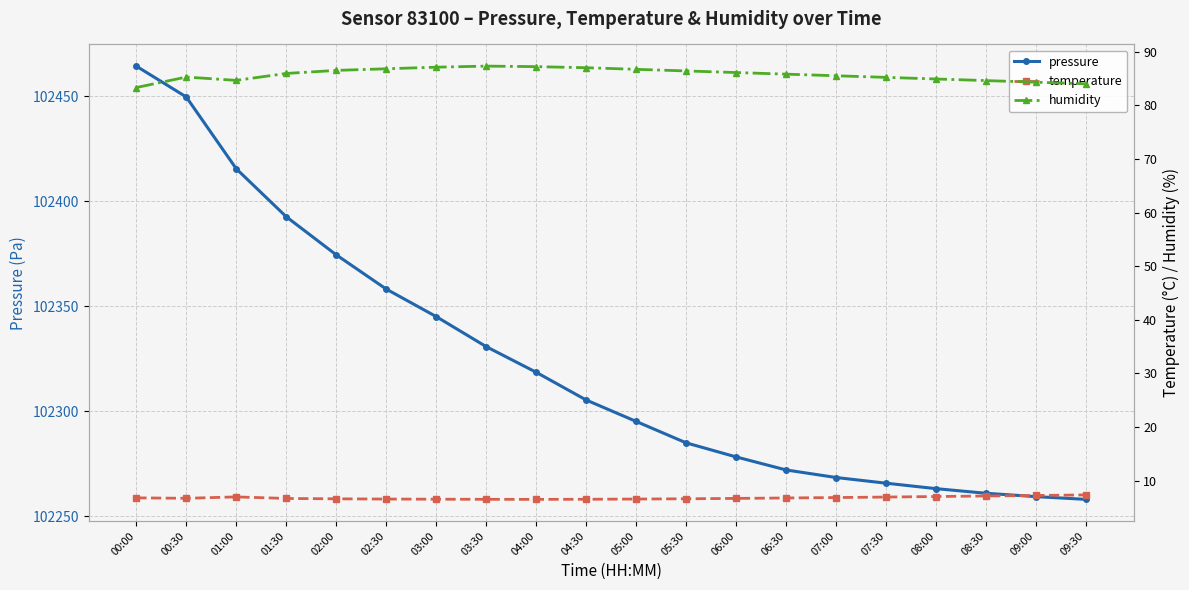

Is it true that temperature equals 1.8 at 01:00?

False